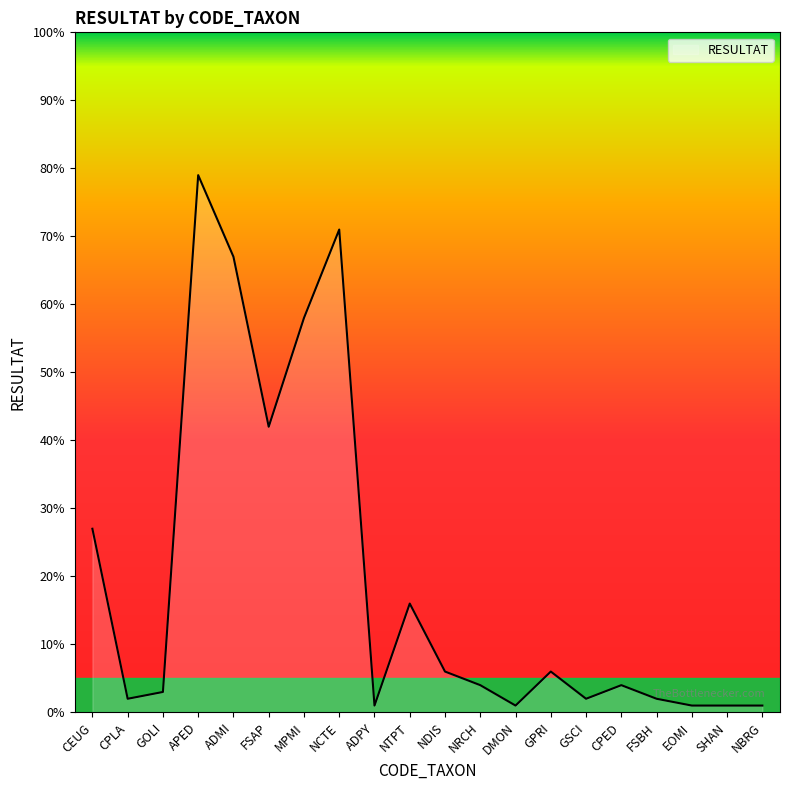

Where is the first local maximum?

APED